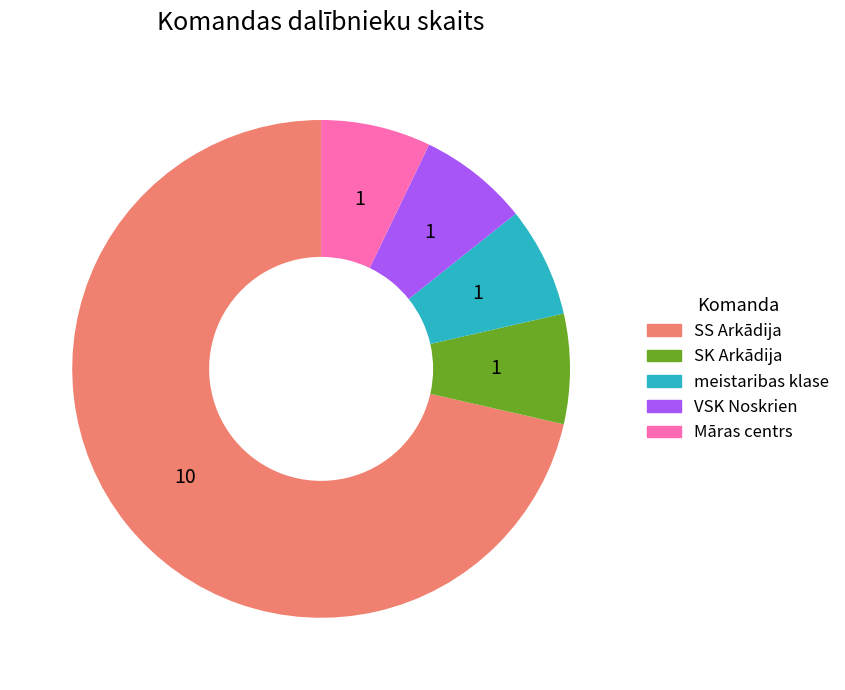

How many segments does this pie chart have?

5